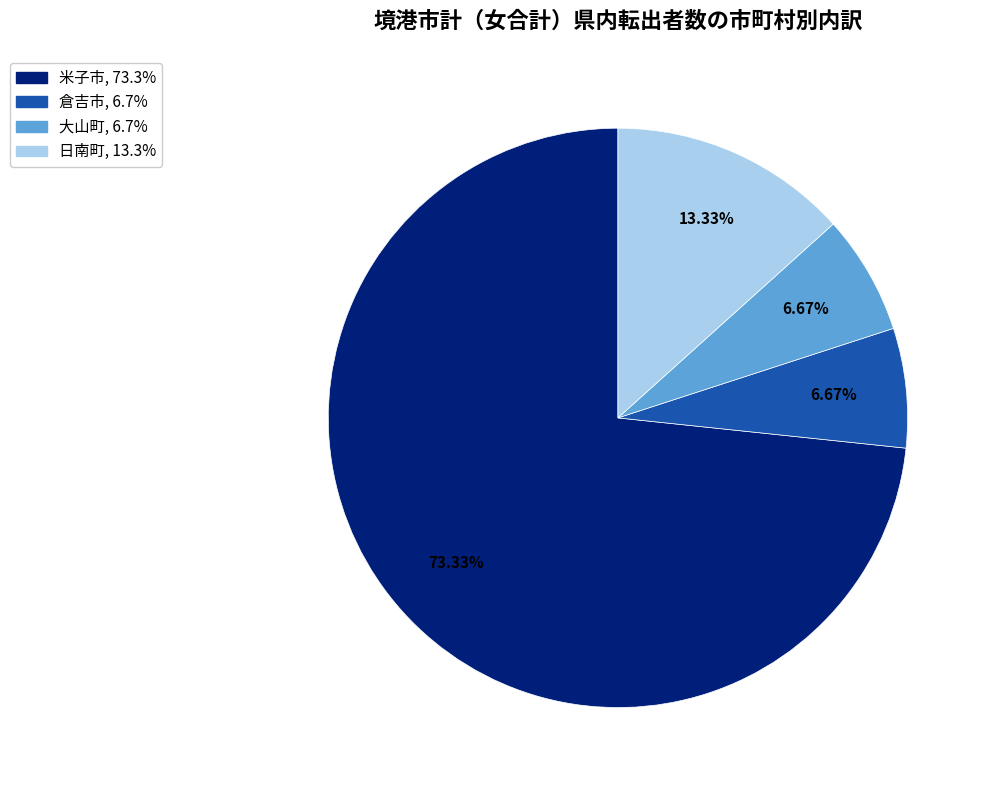

To the nearest percent, what portion does 倉吉市 represent?

7%